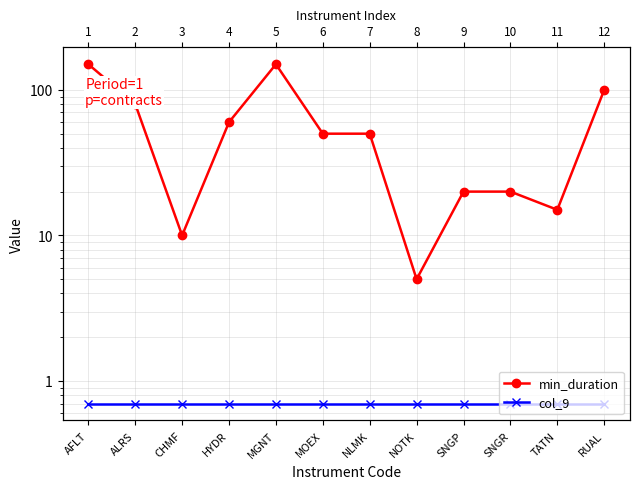

True or false: min_duration has a value of 24.2 at HYDR.

False